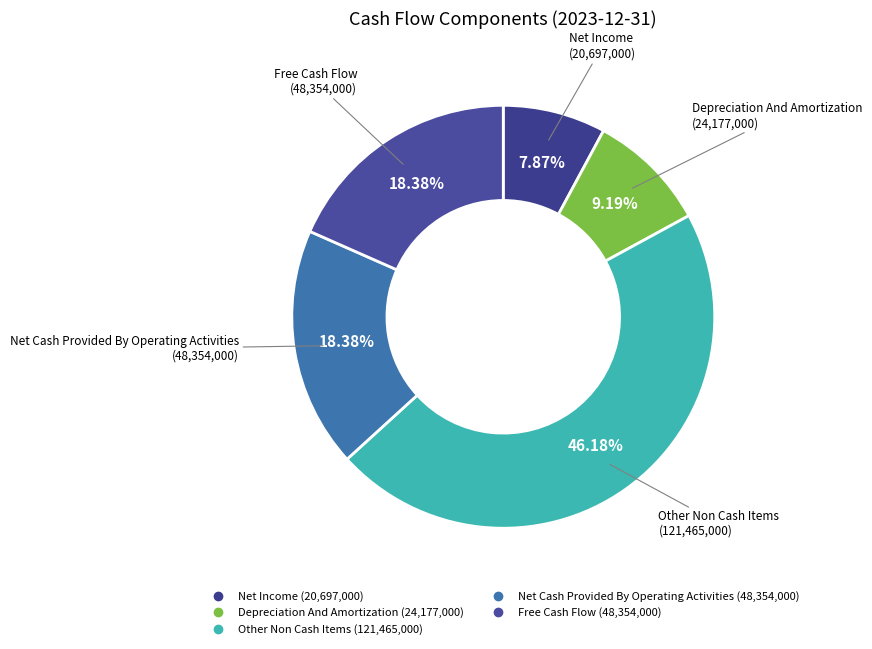

How many slices are in this pie chart?

5